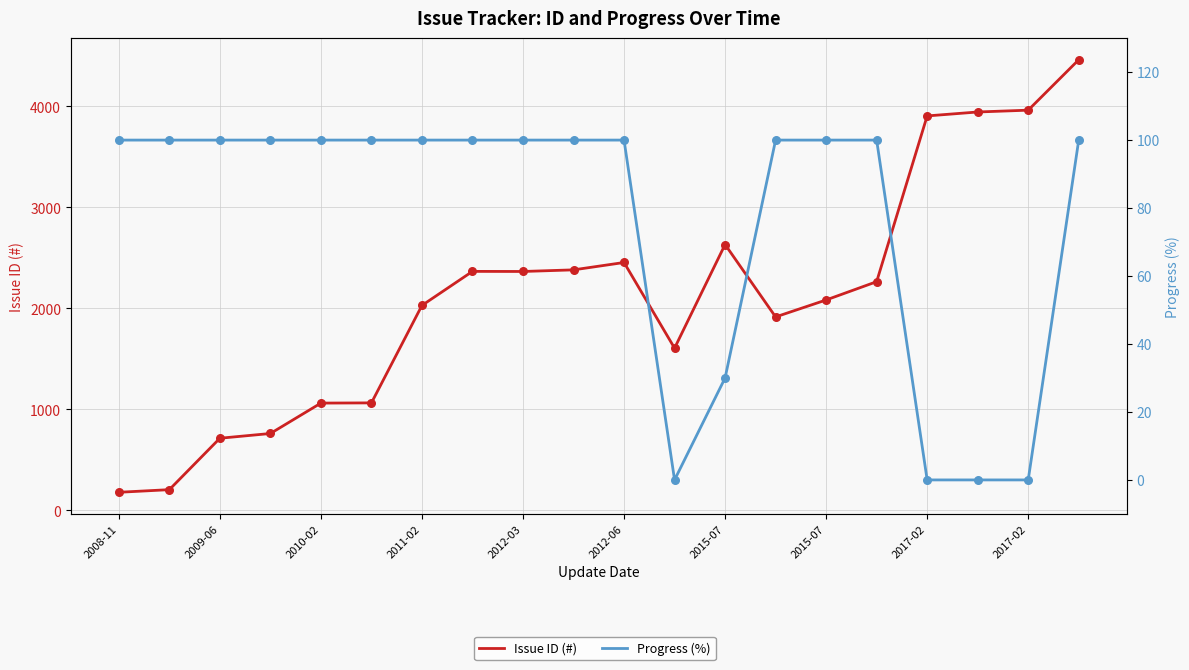

Which series contains the highest Y value?

Issue ID (#)